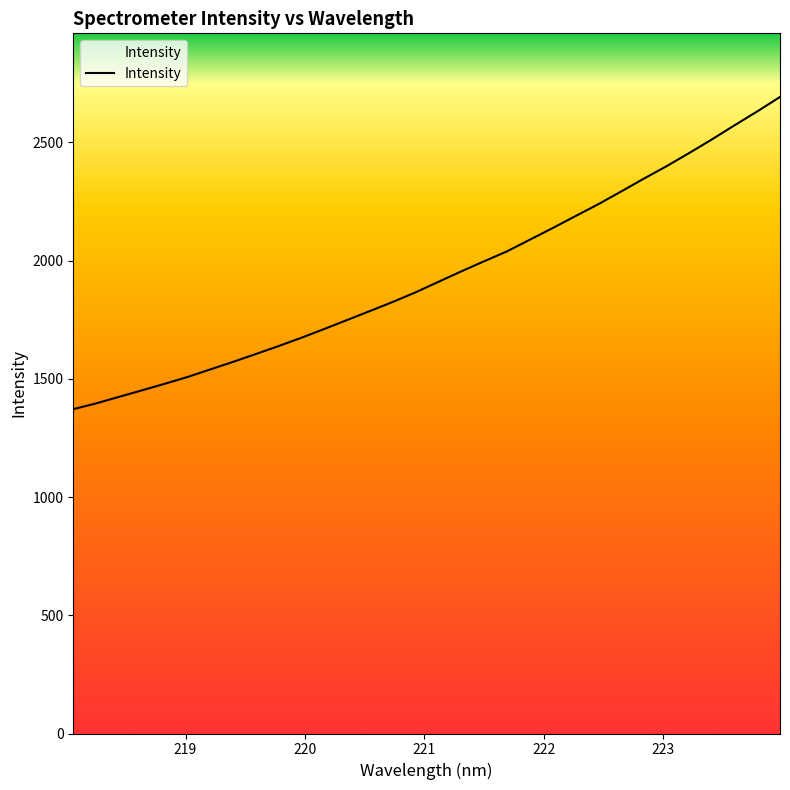

What is the difference between the maximum and minimum values?

1320.4